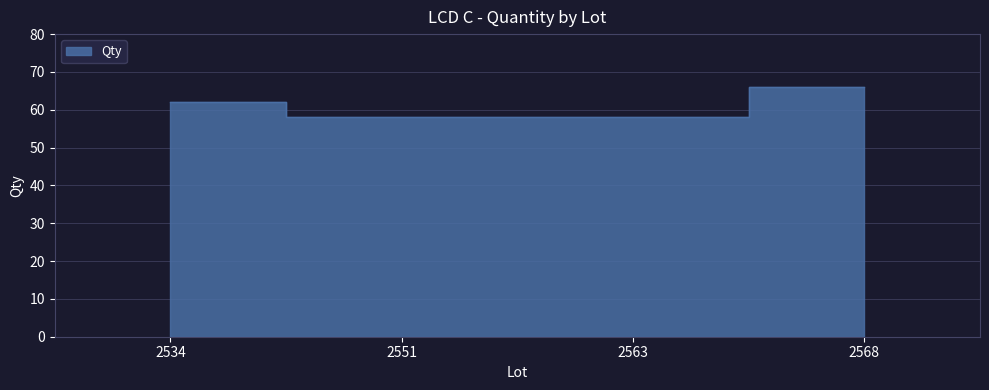

The chart shows a value of 22 at 2568. True or false?

False